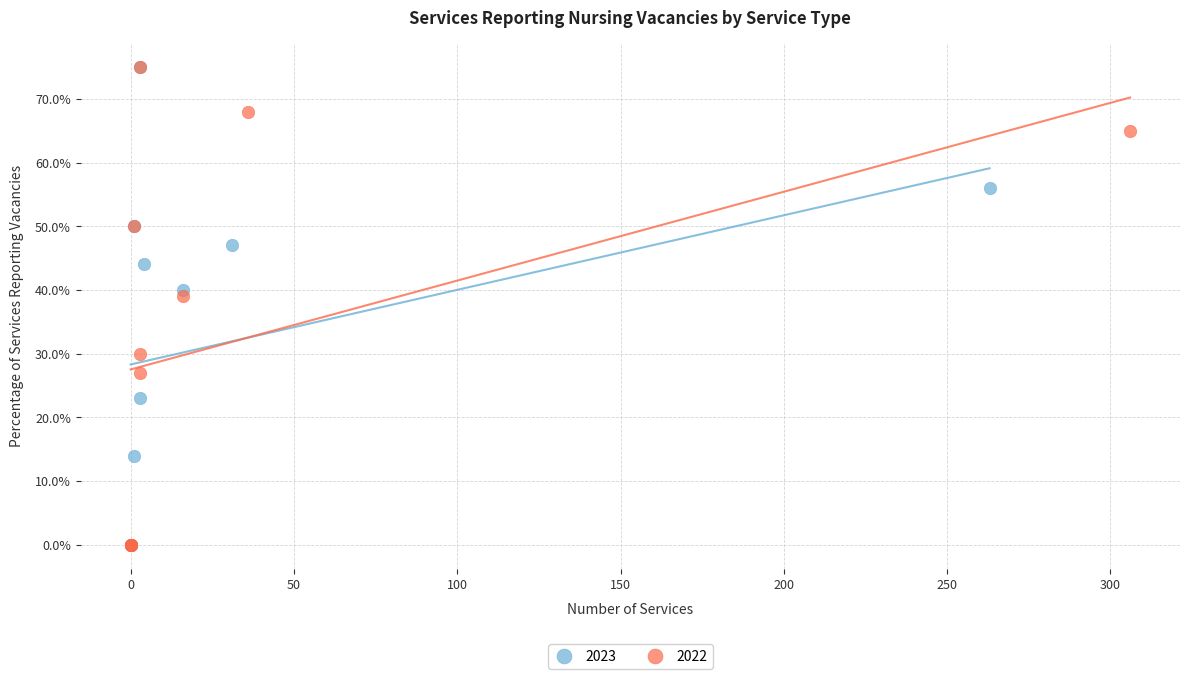

What are all the series names shown in the legend?

2023, 2022